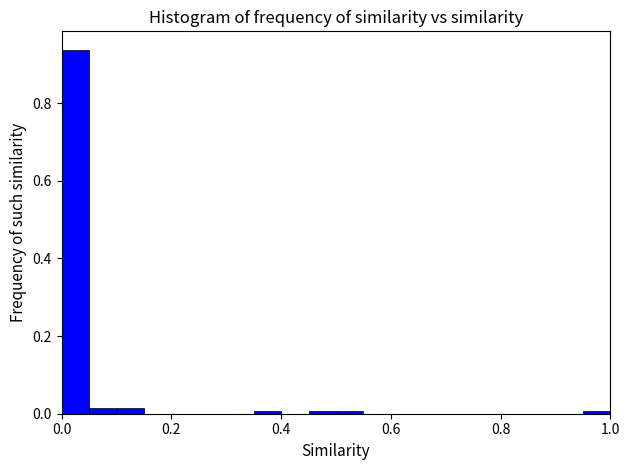

Read against the x-axis, roughly where is the centre of the tallest bar?

0.02